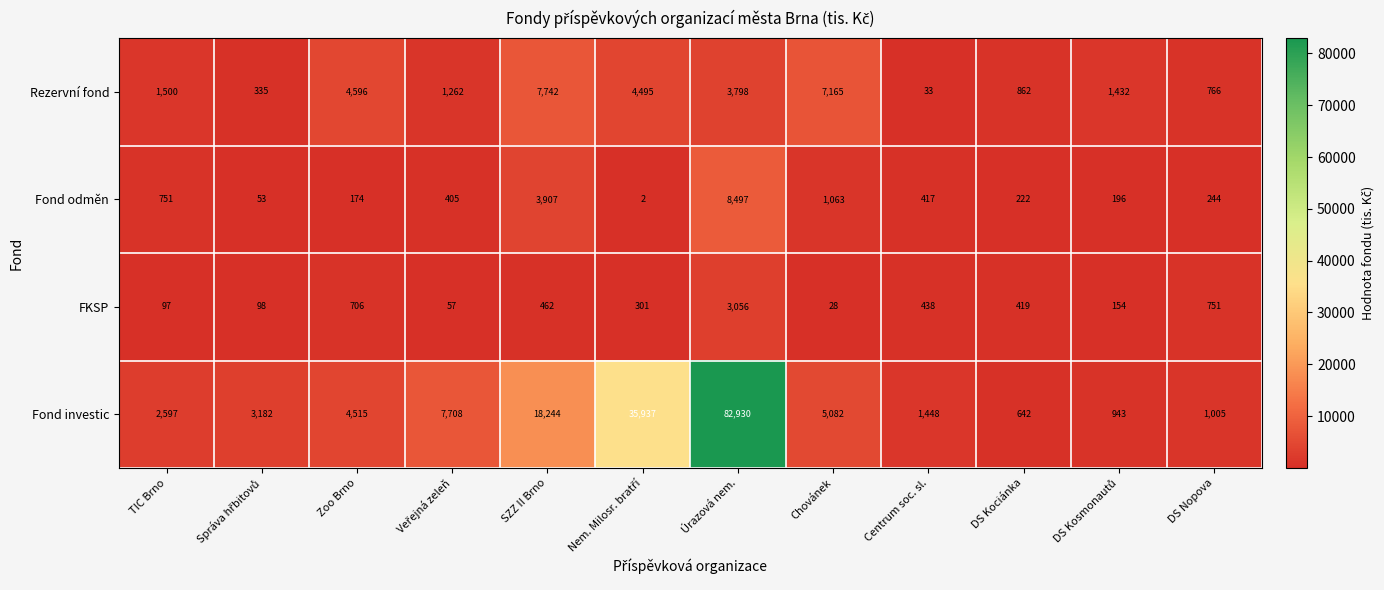

How many values in the FKSP series are below 419?

6